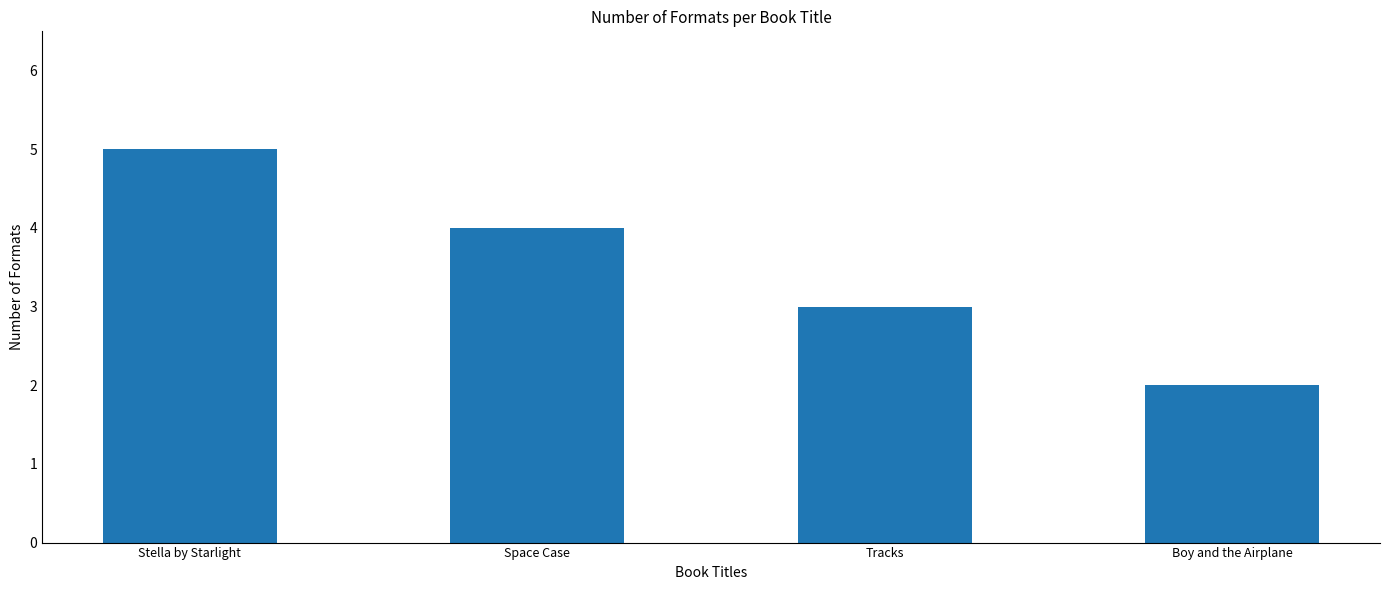

How many values are below 4?

2